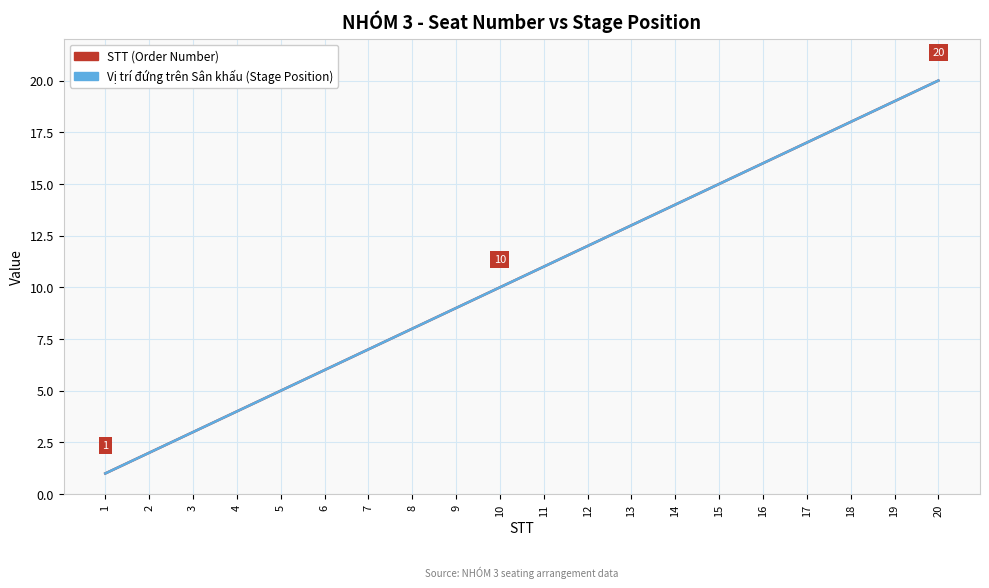

True or false: STT (Order Number) and Vị trí đứng trên Sân khấu (Stage Position) intersect in this chart.

False